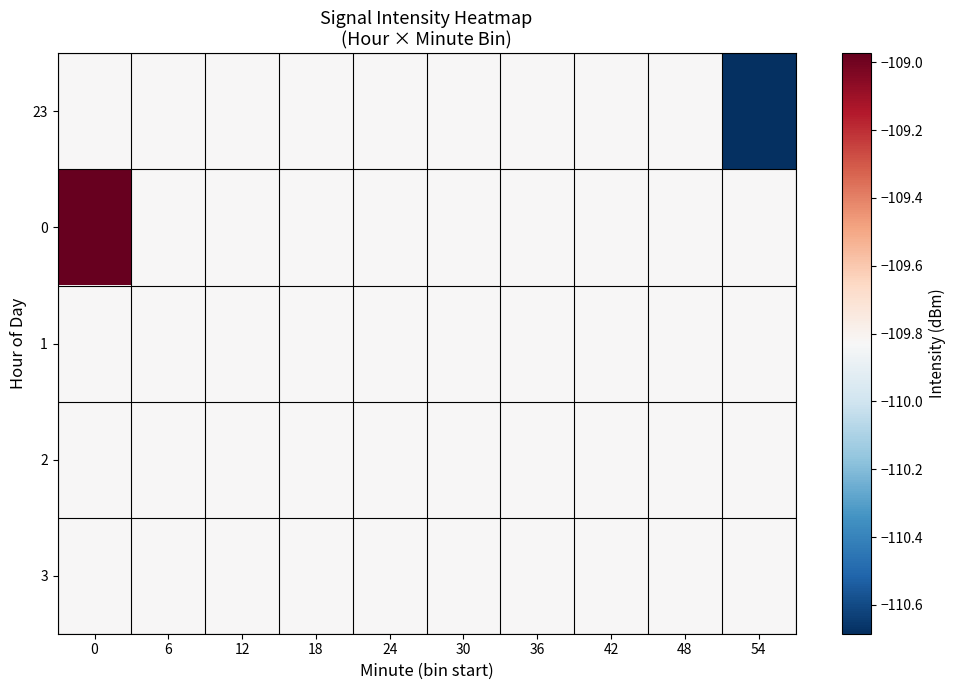

How many data points does each series have?

10